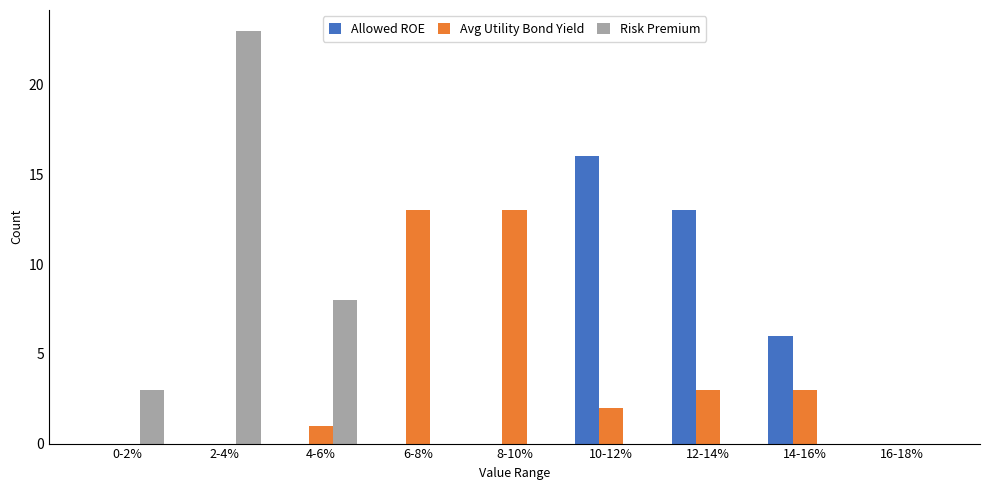

Reading left to right, transcribe all the data shown in this chart.

Allowed ROE: 0-2%=0	2-4%=0	4-6%=0	6-8%=0	8-10%=0	10-12%=16	12-14%=13	14-16%=6	16-18%=0
Avg Utility Bond Yield: 0-2%=0	2-4%=0	4-6%=1	6-8%=13	8-10%=13	10-12%=2	12-14%=3	14-16%=3	16-18%=0
Risk Premium: 0-2%=3	2-4%=23	4-6%=8	6-8%=0	8-10%=0	10-12%=0	12-14%=0	14-16%=0	16-18%=0